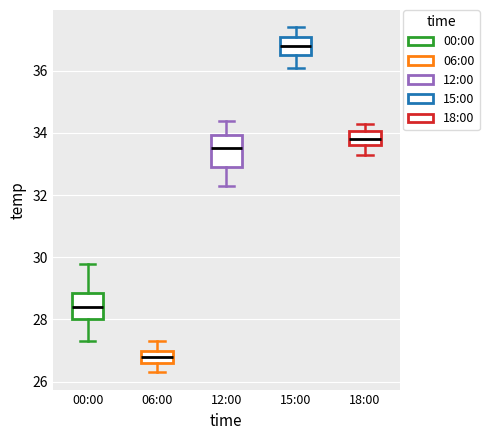

Reading left to right, read every box against the y-axis: the position of its median line, the range the box covers, and the ends of its whiskers. The values are not printed on the chart, so give them approximately, as read against the axis.

00:00: median 28.4, box 28.0 to 28.8, whiskers 27.4 to 29.8
06:00: median 26.8, box 26.6 to 27.0, whiskers 26.4 to 27.4
12:00: median 33.6, box 33.0 to 34.0, whiskers 32.4 to 34.4
15:00: median 36.8, box 36.6 to 37.2, whiskers 36.2 to 37.4
18:00: median 33.8, box 33.6 to 34.0, whiskers 33.4 to 34.4